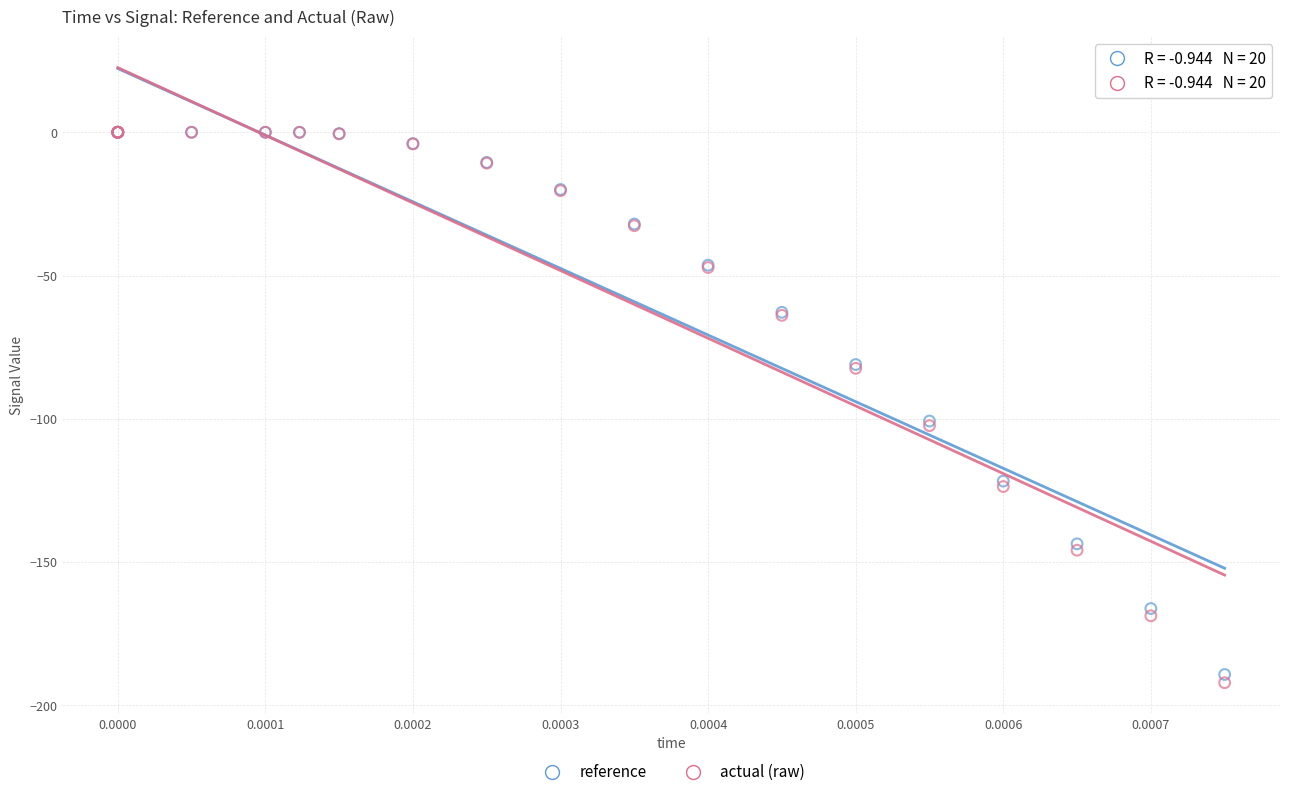

Which series has the widest spread of Y values?

actual (raw)